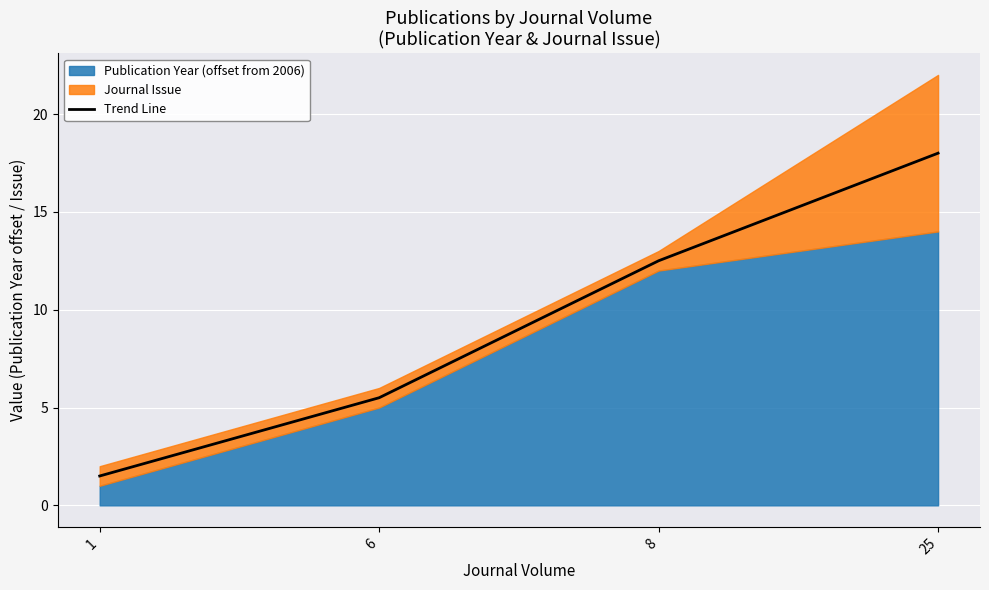

Which category has the highest value across all series?

25